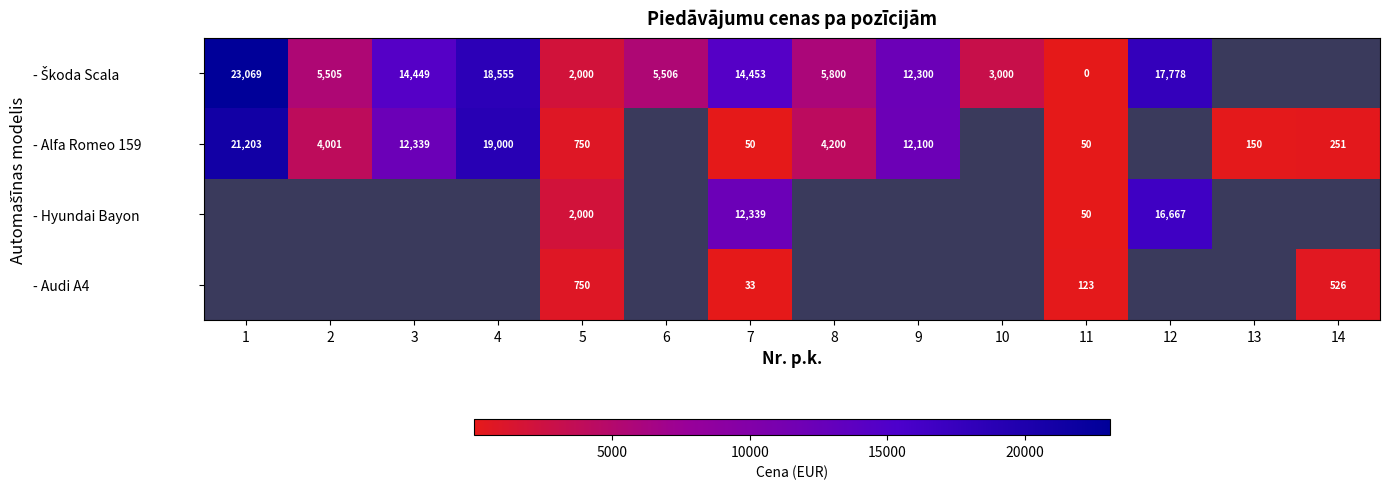

How many distinct data groups are displayed?

4